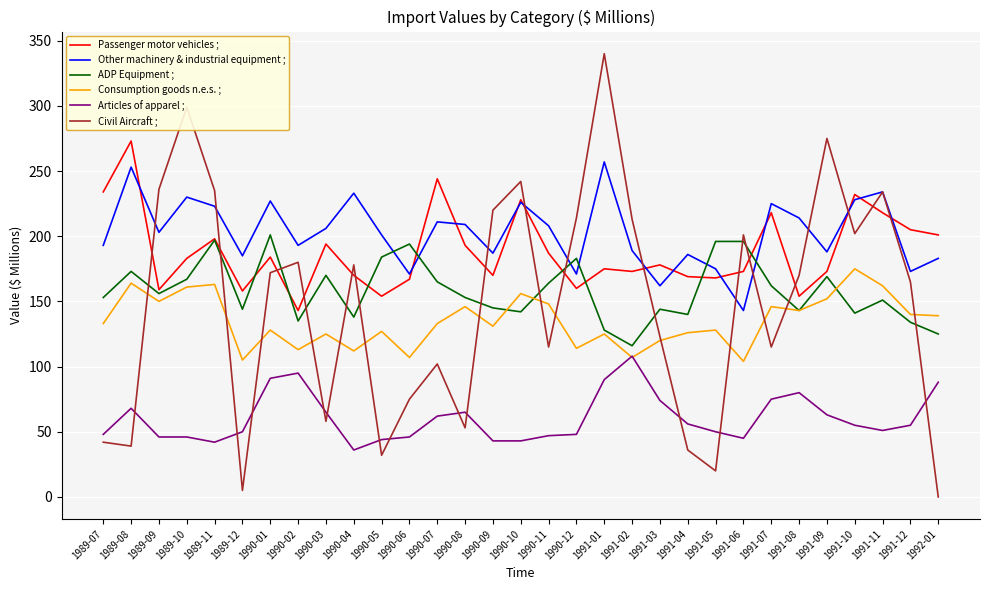

What is the difference between the Consumption goods n.e.s. ; values at 1991-01 and 1992-01?

14